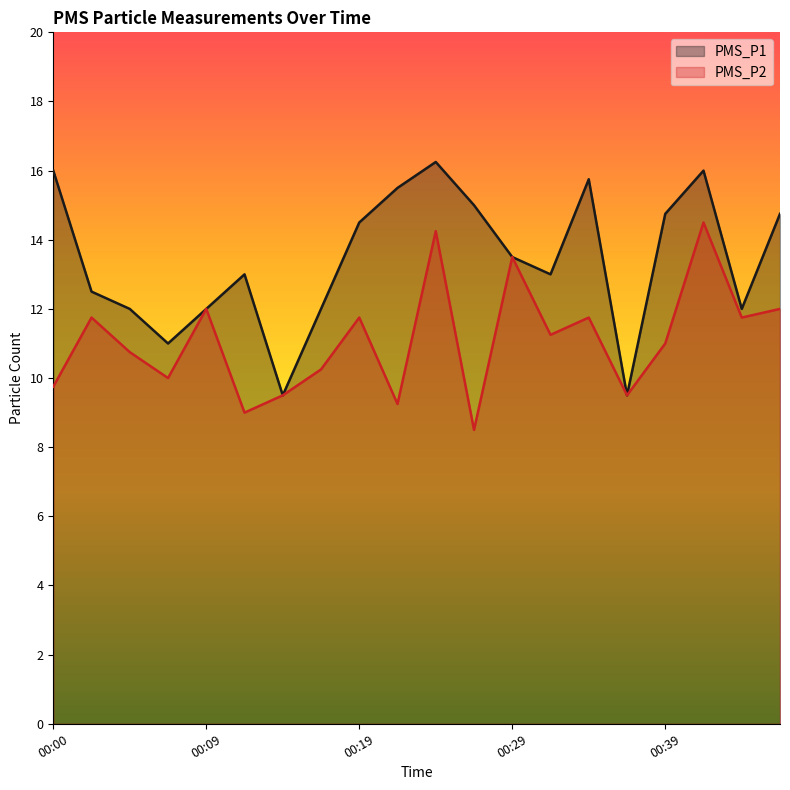

Reading right to left, list all the values displayed in this chart.

PMS_P1: 14.8	12.0	16.0	14.8	9.5	15.8	13.0	13.5	15.0	16.2	15.5	14.5	12.0	9.5	13.0	12.0	11.0	12.0	12.5	16.0
PMS_P2: 12.0	11.8	14.5	11.0	9.5	11.8	11.2	13.5	8.5	14.2	9.2	11.8	10.2	9.5	9.0	12.0	10.0	10.8	11.8	9.8